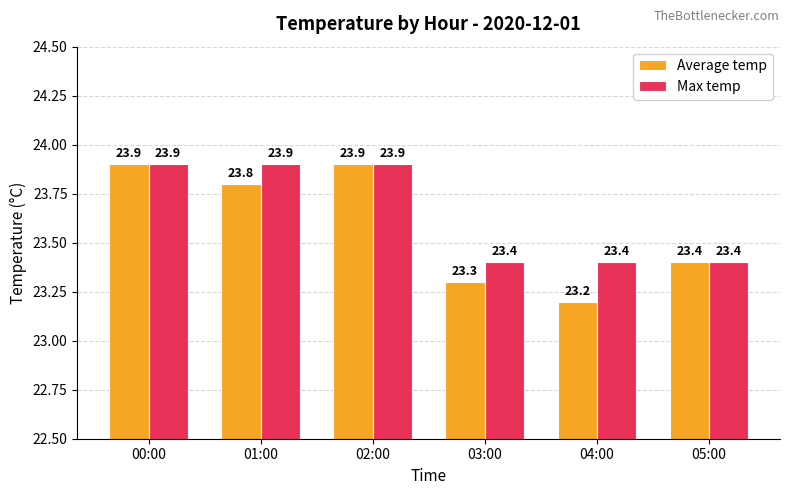

What is the sum of the Average temp values at 05:00 and 02:00?

47.3